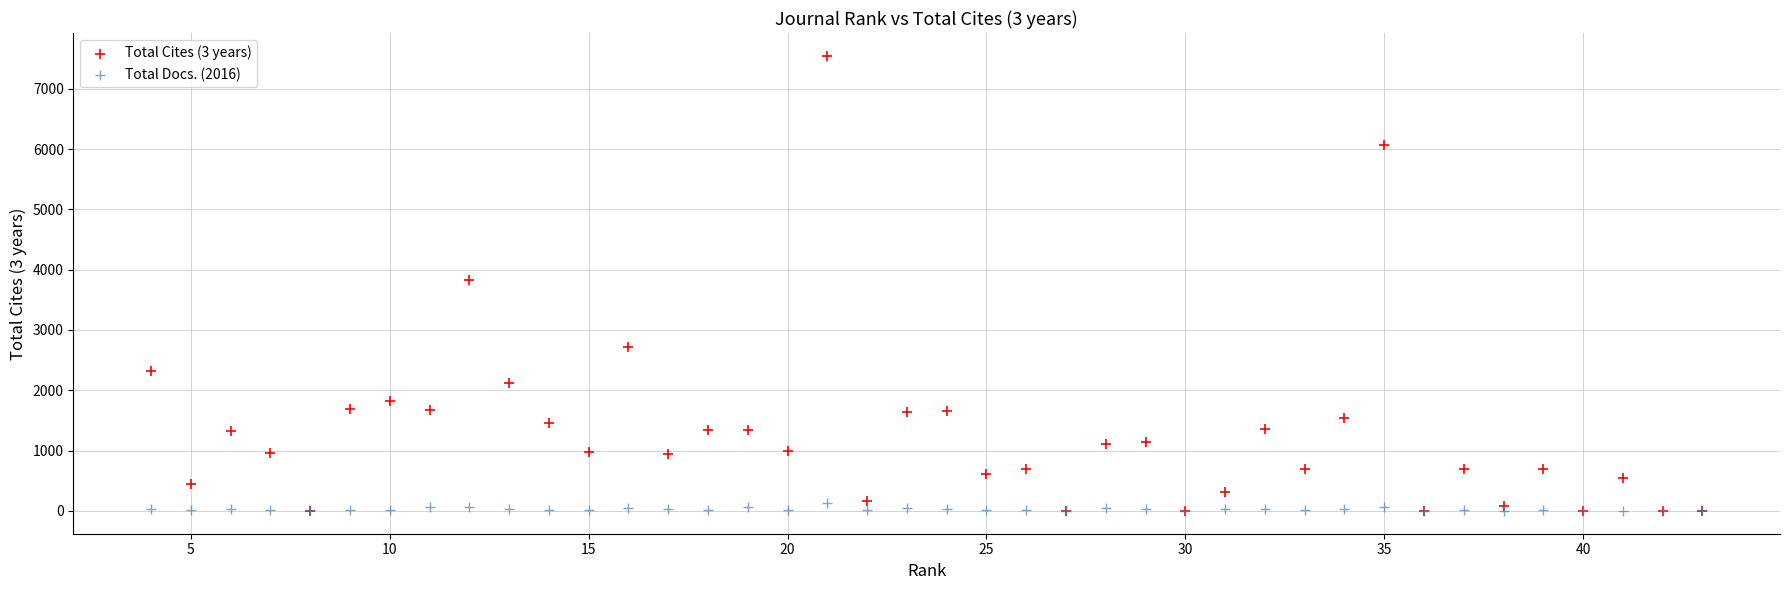

What are all the series names shown in the legend?

Total Cites (3 years), Total Docs. (2016)